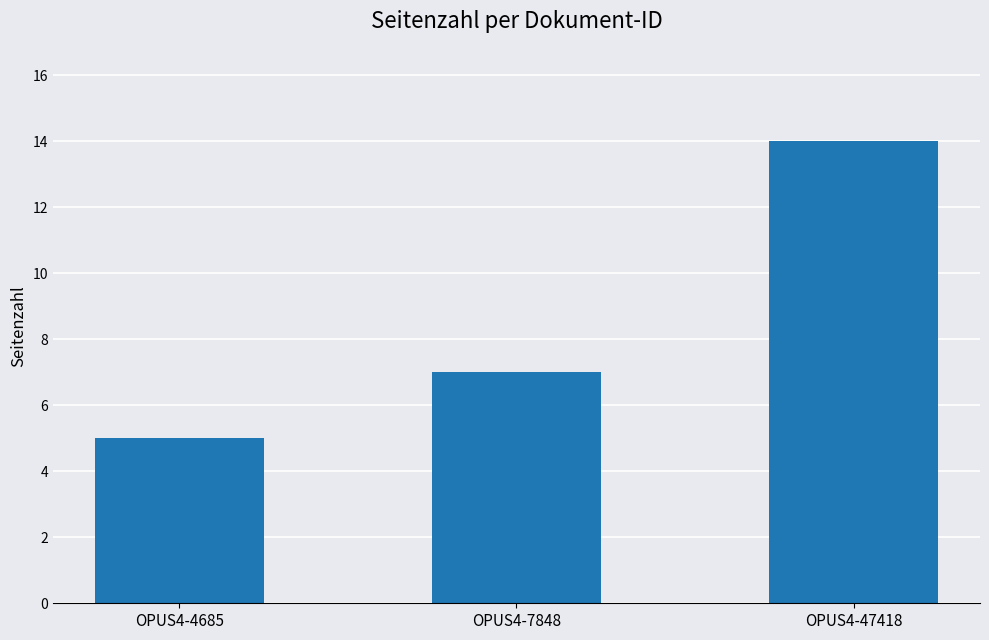

Approximately how many times larger is the value at OPUS4-4685 compared to OPUS4-47418?

0.4